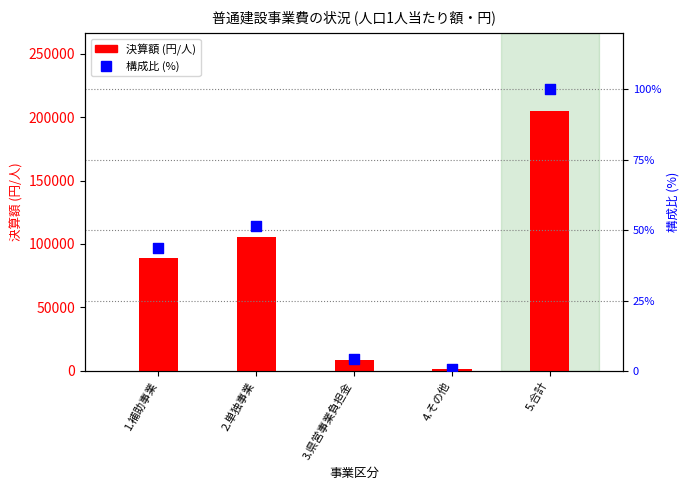

Is the value of 構成比(%) at 1.補助事業 greater than the value of 決算額(円/人) at 3.県営事業負担金?

No